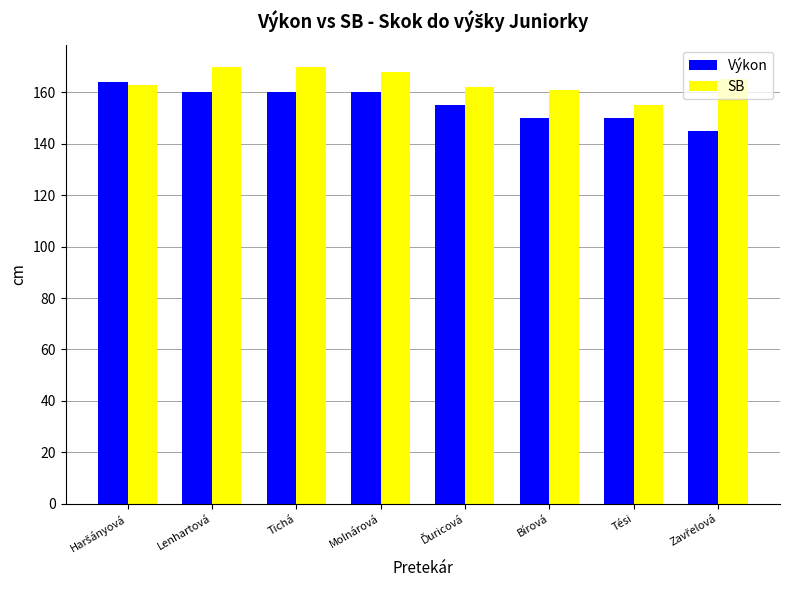

What is the label of the 7th bar from the right?

Lenhartová